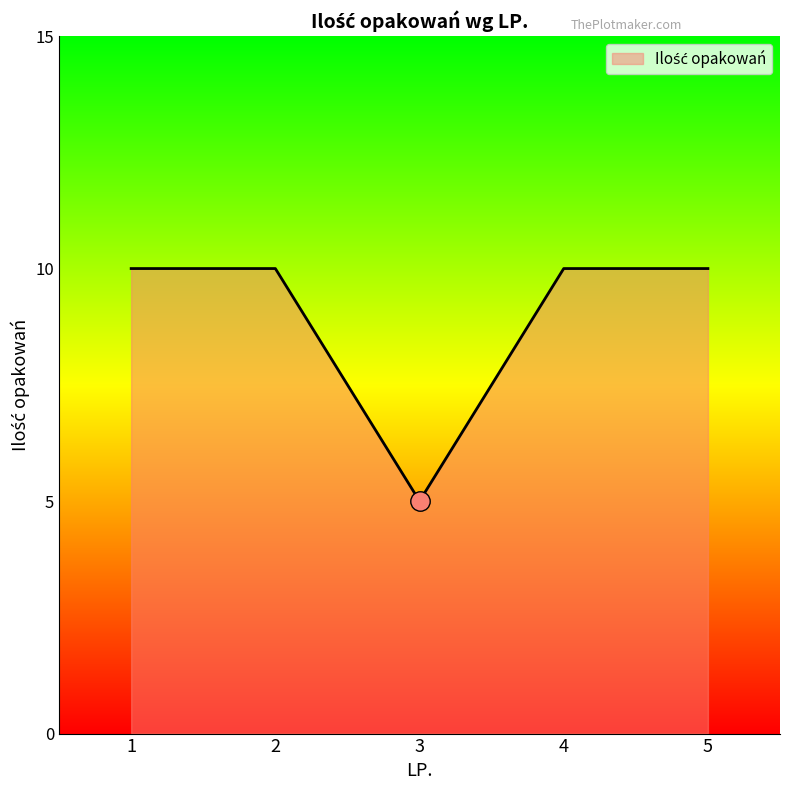

Reading left to right, list all the values displayed in this chart.

1=10	2=10	3=5	4=10	5=10